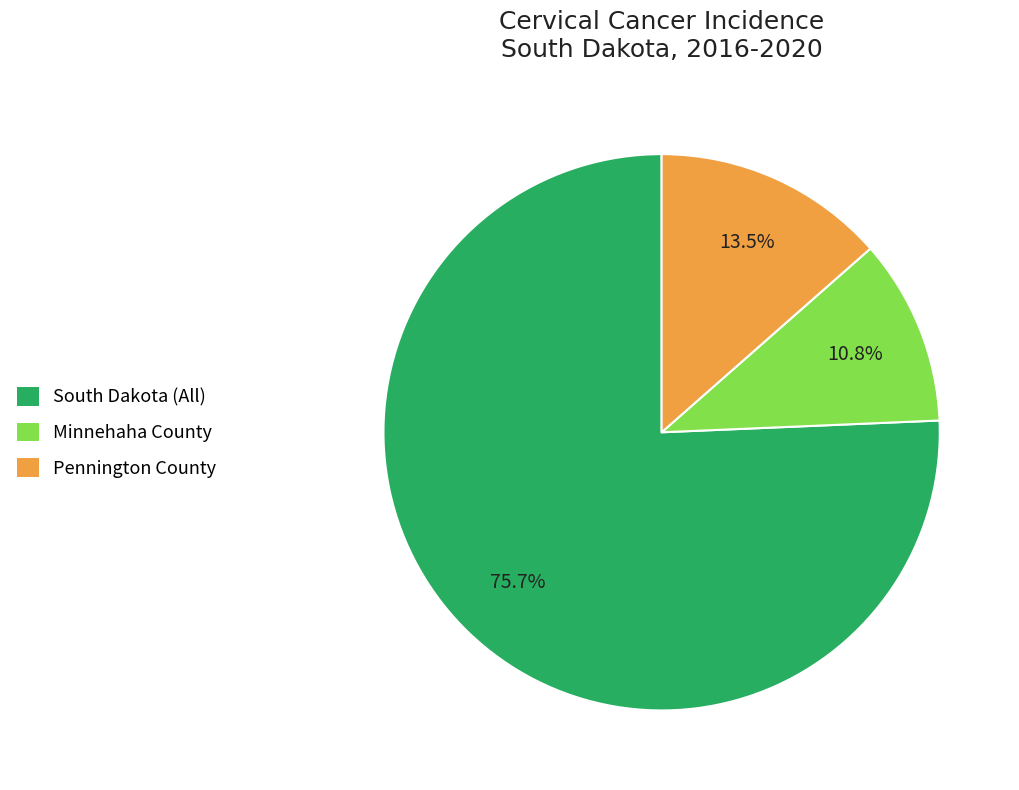

What is the majority slice?

South Dakota